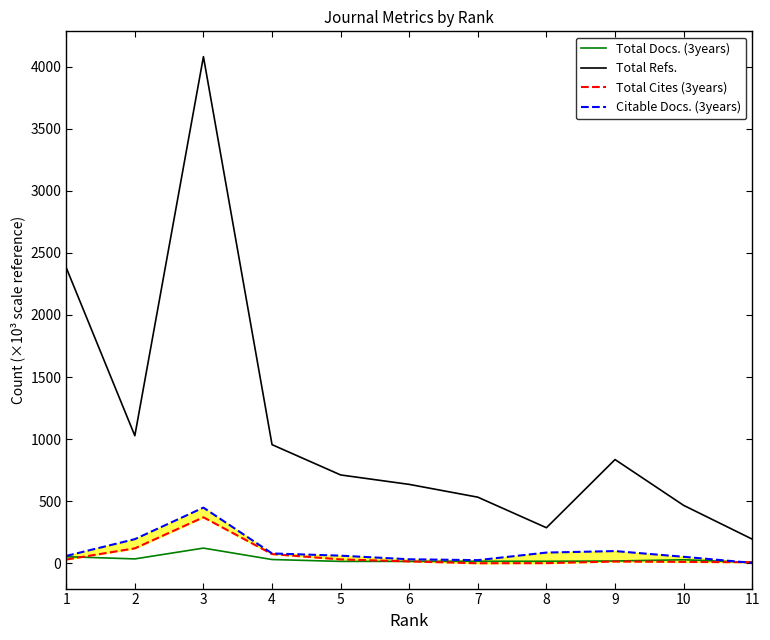

Is this an area chart (filled region under the line)?

No